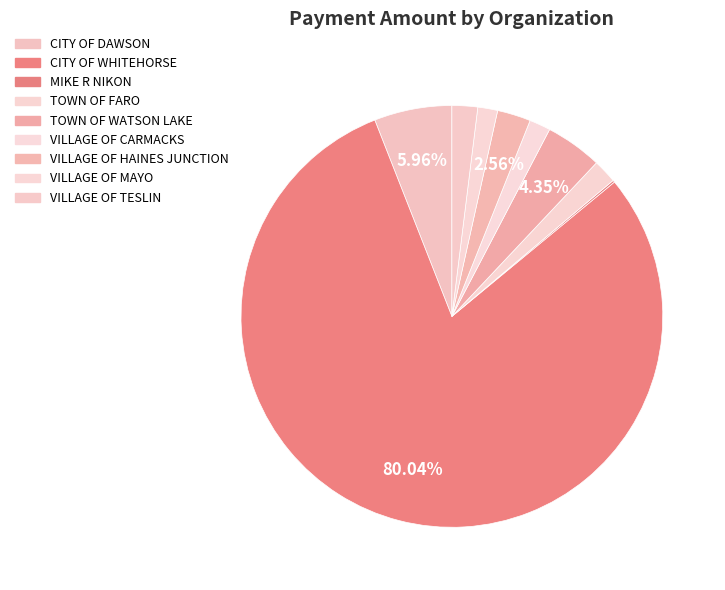

Is the sum of TOWN OF FARO and VILLAGE OF TESLIN greater than half?

No